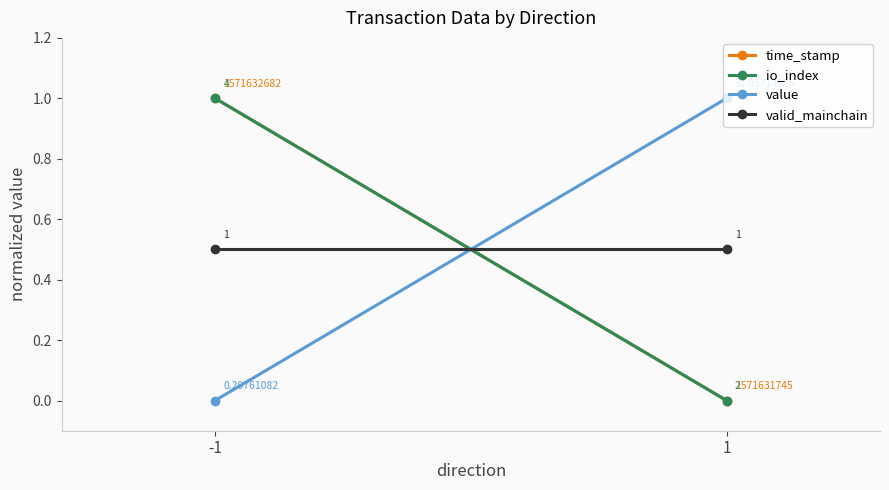

What is the maximum value shown in the chart?

1.0